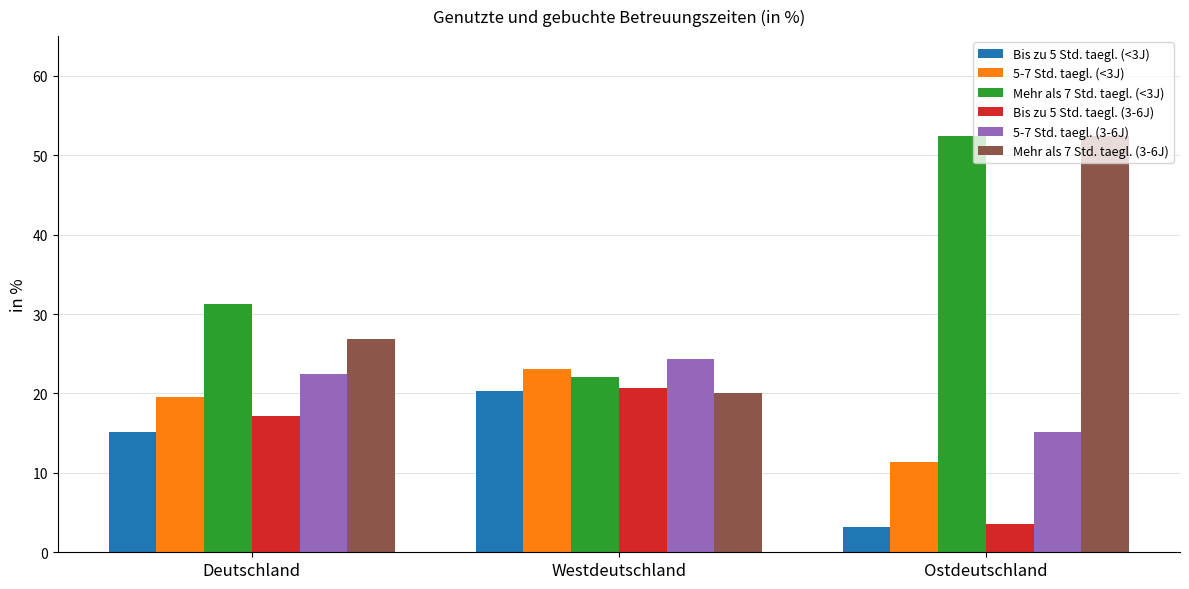

What is the minimum value for 5-7 Std. taegl. (3-6J)?

15.1